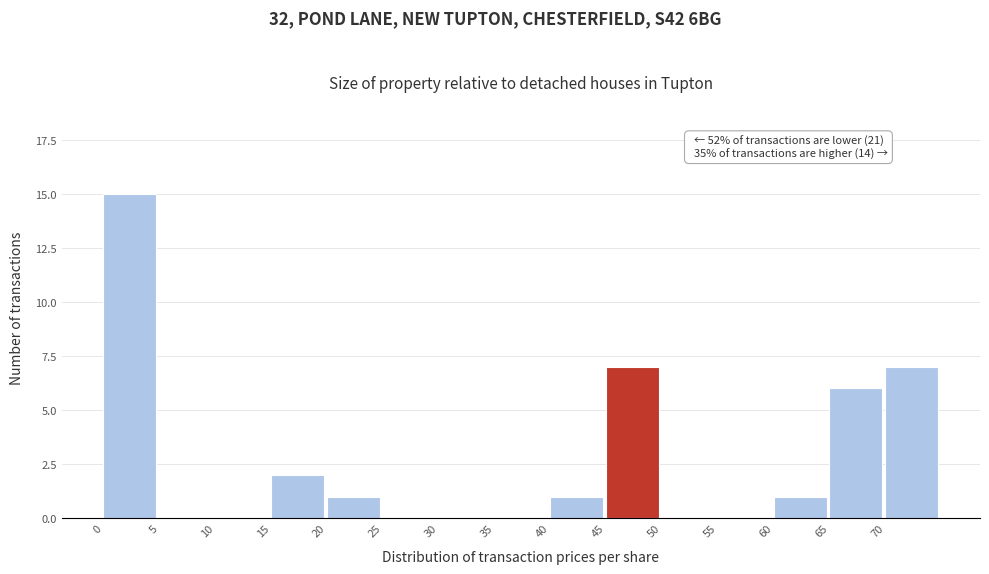

Over which range of the x-axis is the bar tallest?

0 to 5